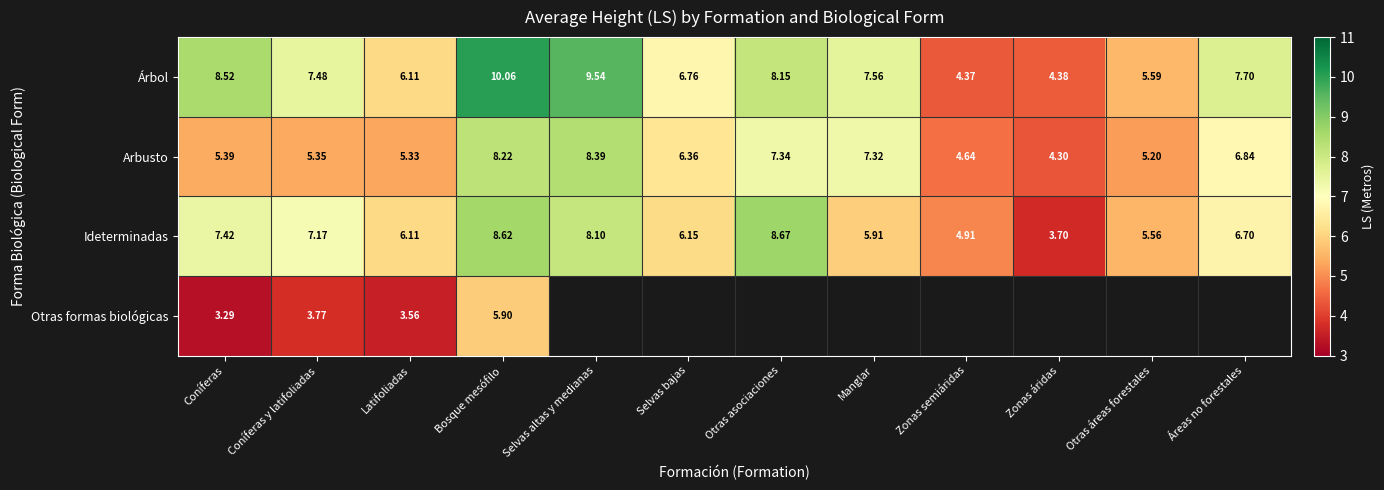

At which category is the sum across all series the highest?

Bosque mesófilo